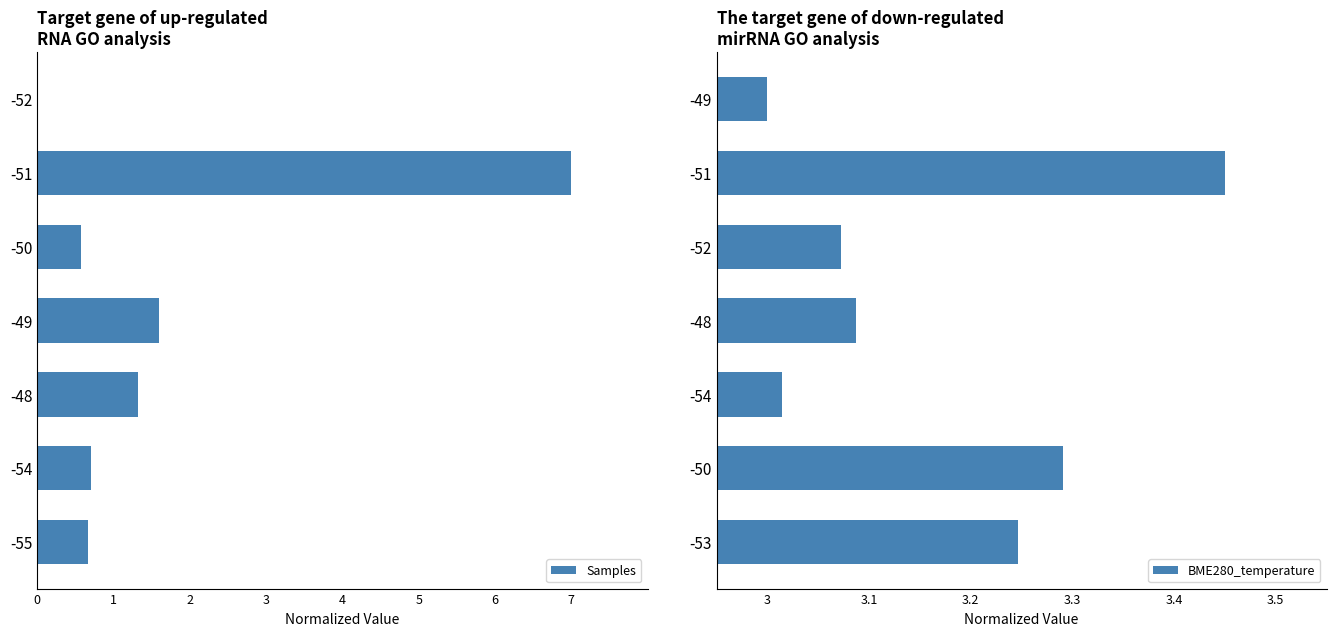

True or false: BME280_temperature has a value of 6.1 at -51.

False